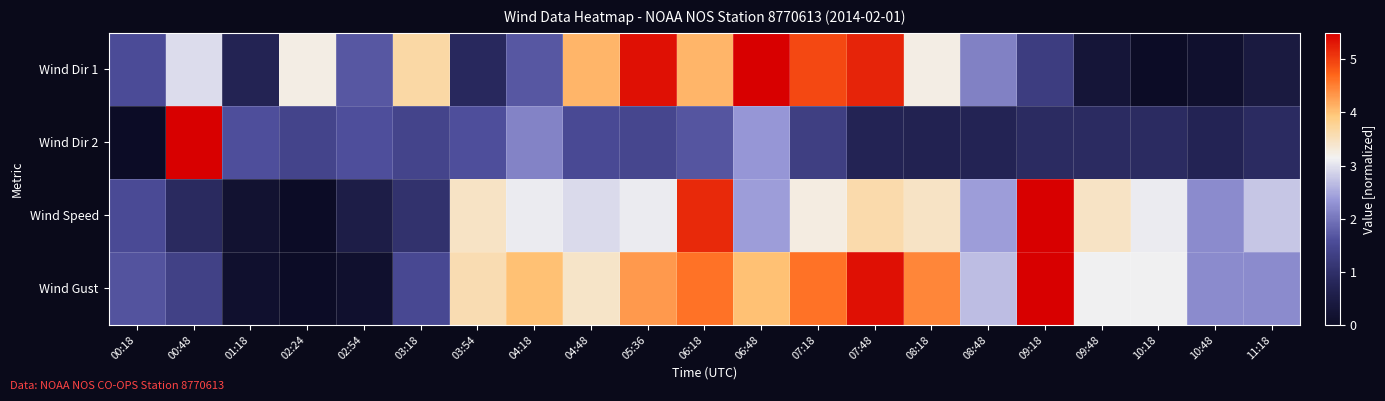

Between 00:18 and 03:54, which series saw the biggest shift?

Wind Gust